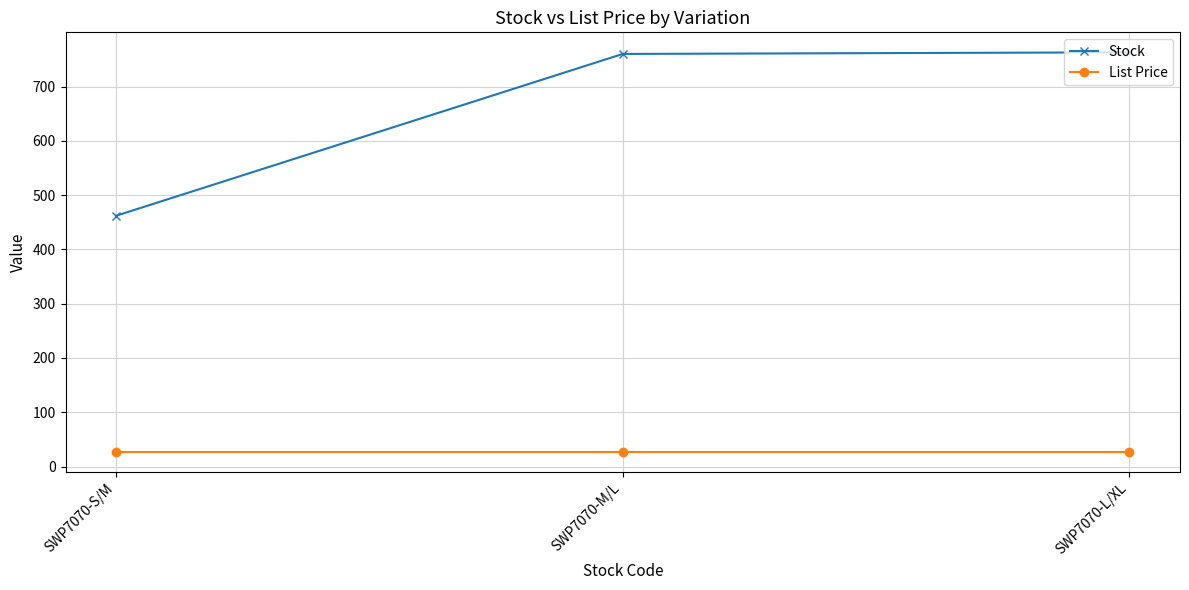

The Stock series shows 803.3 at SWP7070-S/M. True or false?

False